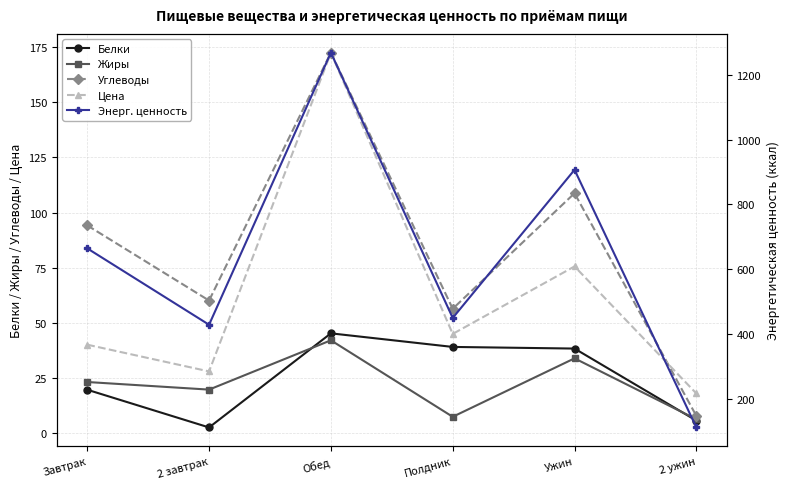

Reading left to right, transcribe all the data shown in this chart.

Белки: 19.7	2.6	45.3	39.1	38.4	5.7
Жиры: 23.2	19.8	42.1	7.4	33.9	6.3
Углеводы: 94.2	60.1	172.5	56.4	108.8	7.8
Цена: 40.1	28.0	172.4	45.0	75.6	18.0
Энерг. ценность: 664.0	428.0	1268.7	449.0	906.7	110.7